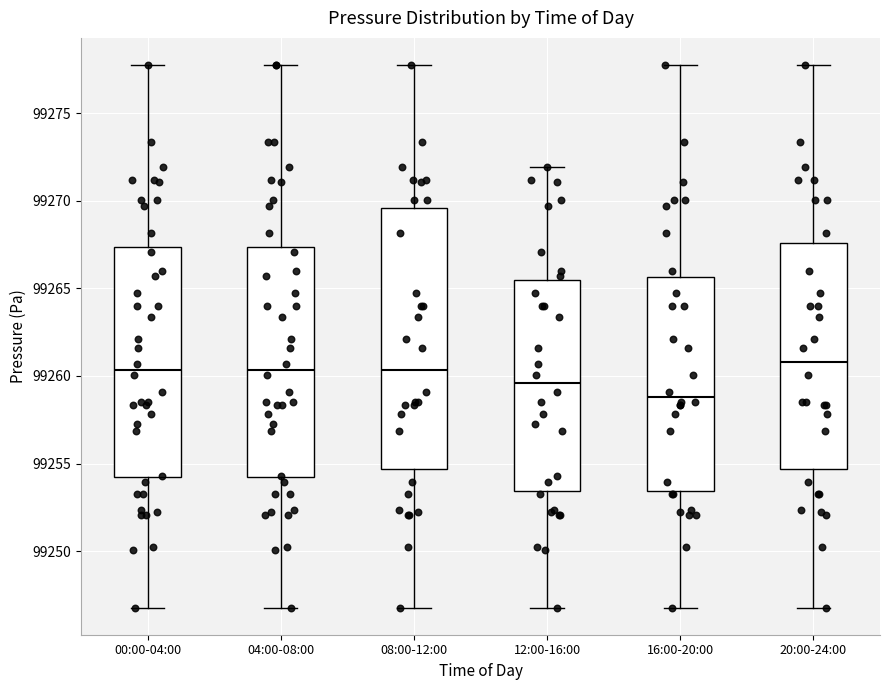

Reading left to right, read every box against the y-axis: the position of its median line, the range the box covers, and the ends of its whiskers. The values are not printed on the chart, so give them approximately, as read against the axis.

00:00-04:00: median 99260.5, box 99254.0 to 99267.5, whiskers 99247.0 to 99278.0
04:00-08:00: median 99260.5, box 99254.0 to 99267.5, whiskers 99247.0 to 99278.0
08:00-12:00: median 99260.5, box 99254.5 to 99269.5, whiskers 99247.0 to 99278.0
12:00-16:00: median 99259.5, box 99253.5 to 99265.5, whiskers 99247.0 to 99272.0
16:00-20:00: median 99259.0, box 99253.5 to 99265.5, whiskers 99247.0 to 99278.0
20:00-24:00: median 99261.0, box 99254.5 to 99267.5, whiskers 99247.0 to 99278.0